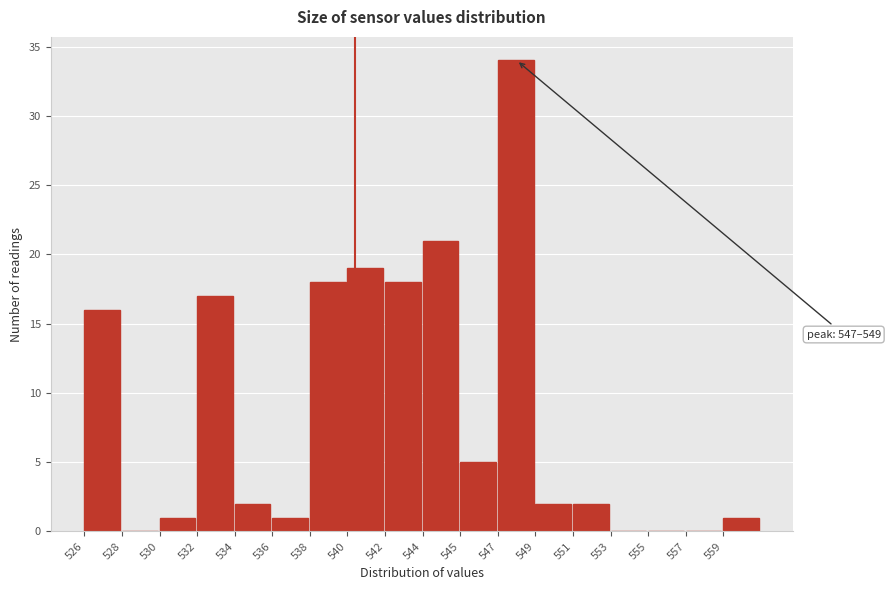

Reading left to right, what are all the values shown in this chart?

526=16	528=0	530=1	532=17	534=2	536=1	538=18	540=19	542=18	544=21	545=5	547=34	549=2	551=2	553=0	555=0	557=0	559=1